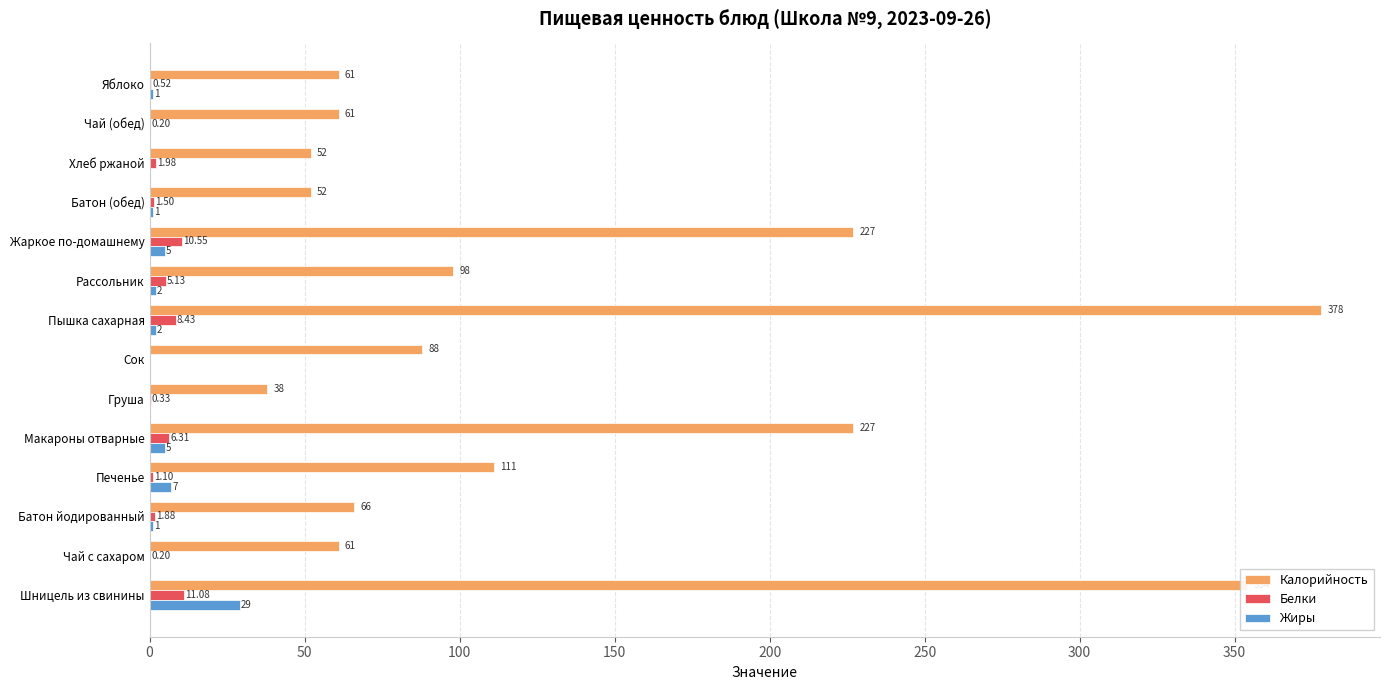

What are all the series names shown in the legend?

Калорийность, Белки, Жиры